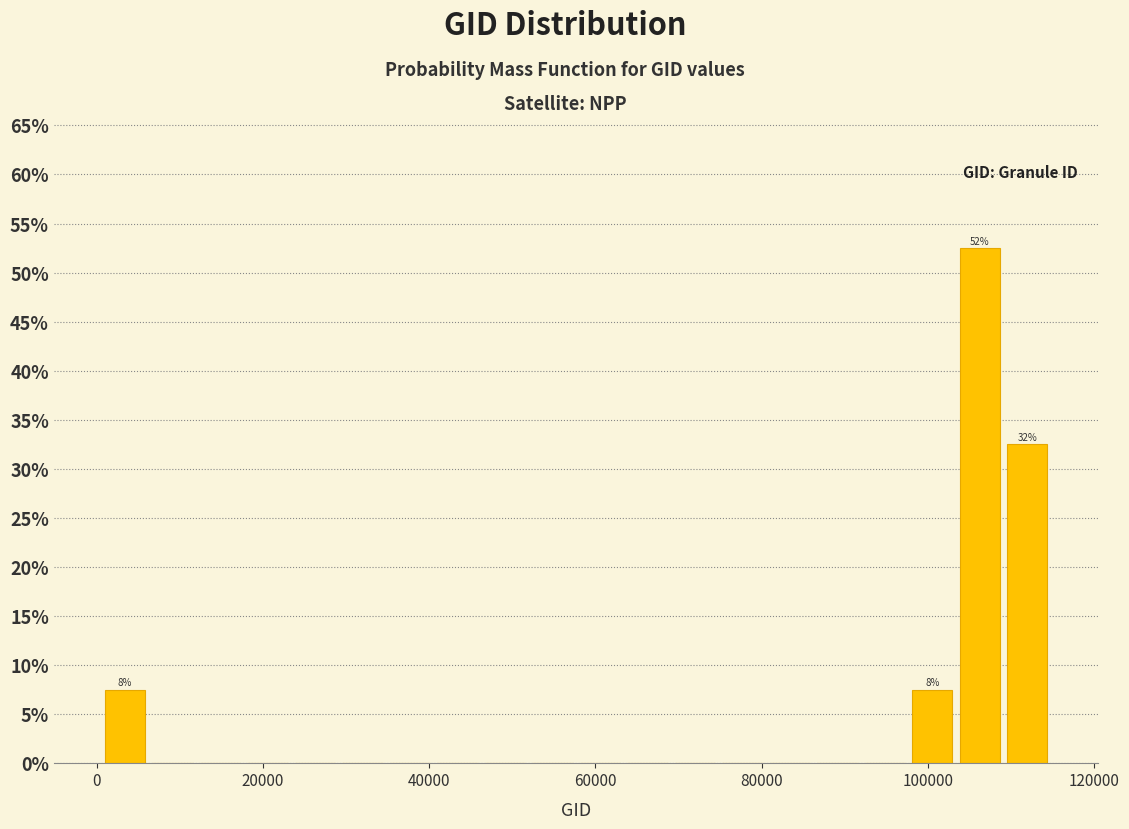

Read against the x-axis, roughly where is the centre of the tallest bar?

106000